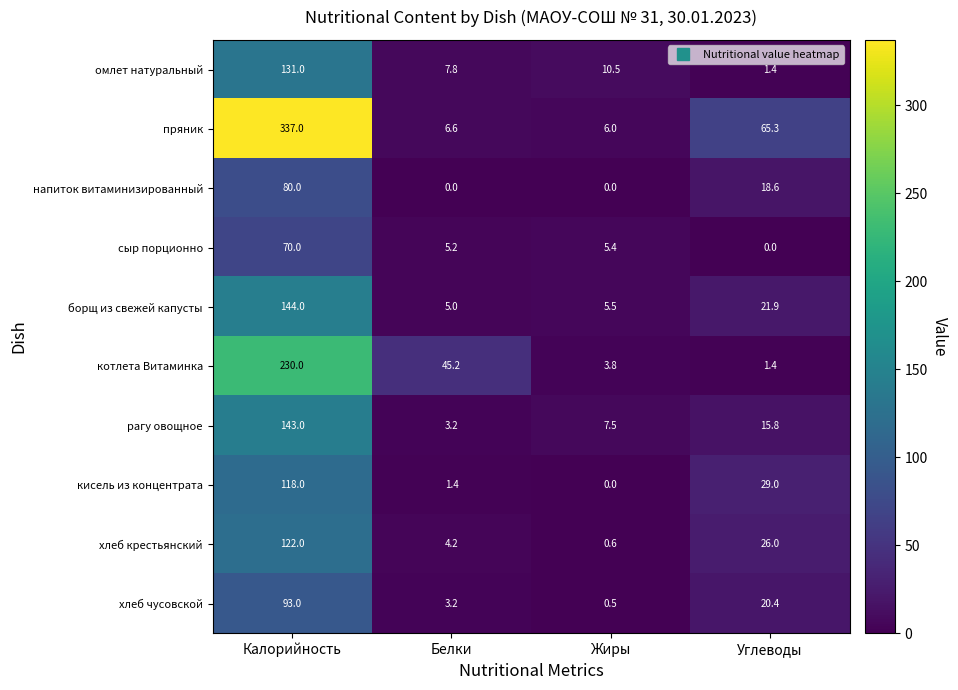

What is the difference between the борщ из свежей капусты values at Белки and Калорийность?

139.0